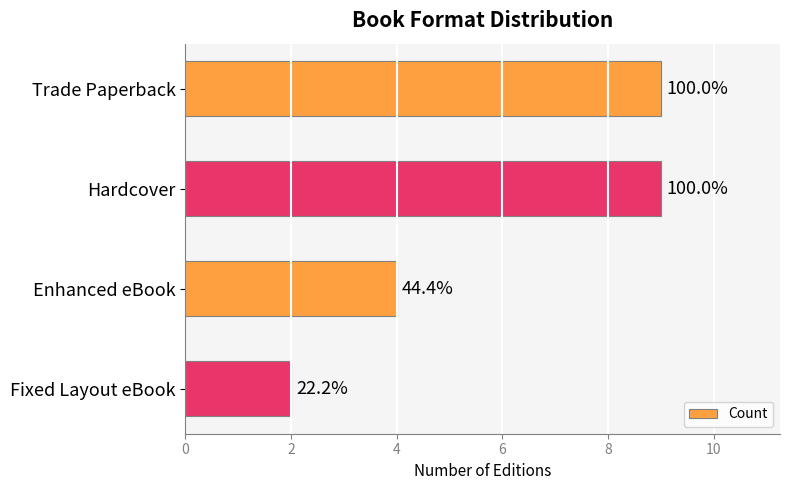

How many bars are there in total?

4